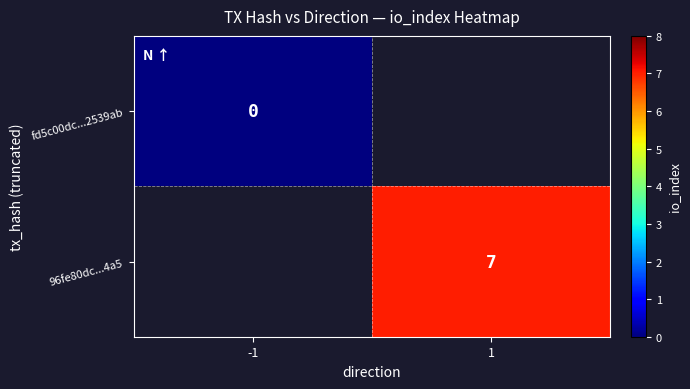

The 96fe80dc...4a5 series shows 7 at 1. True or false?

True